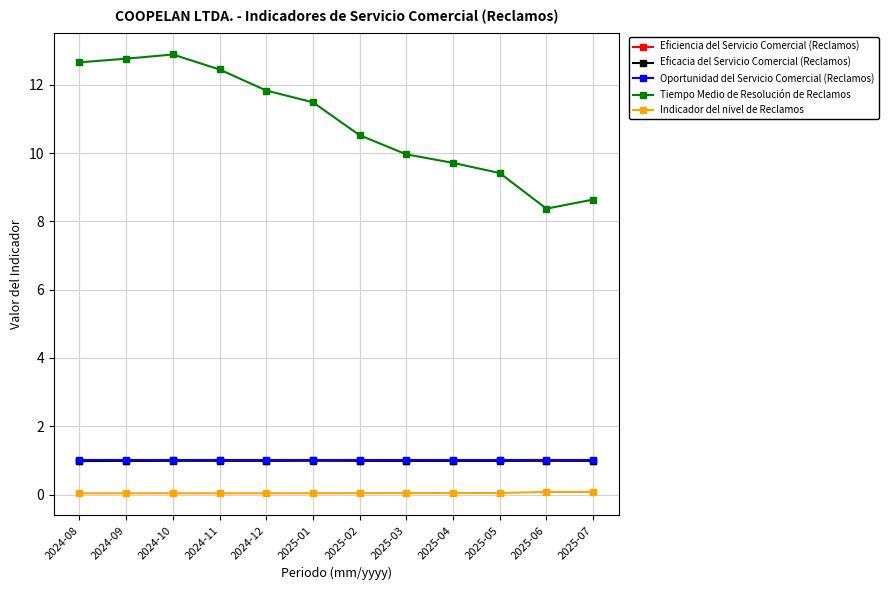

How many categories are shown in the chart?

12